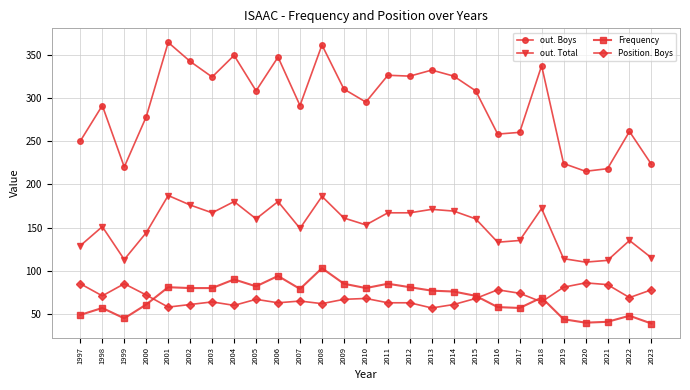

What is the maximum value for out. Boys?

364